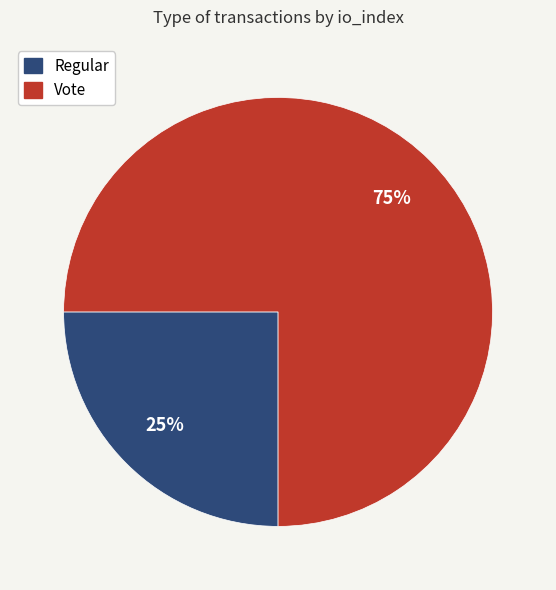

Rank the categories by value from lowest to highest.

Regular, Vote